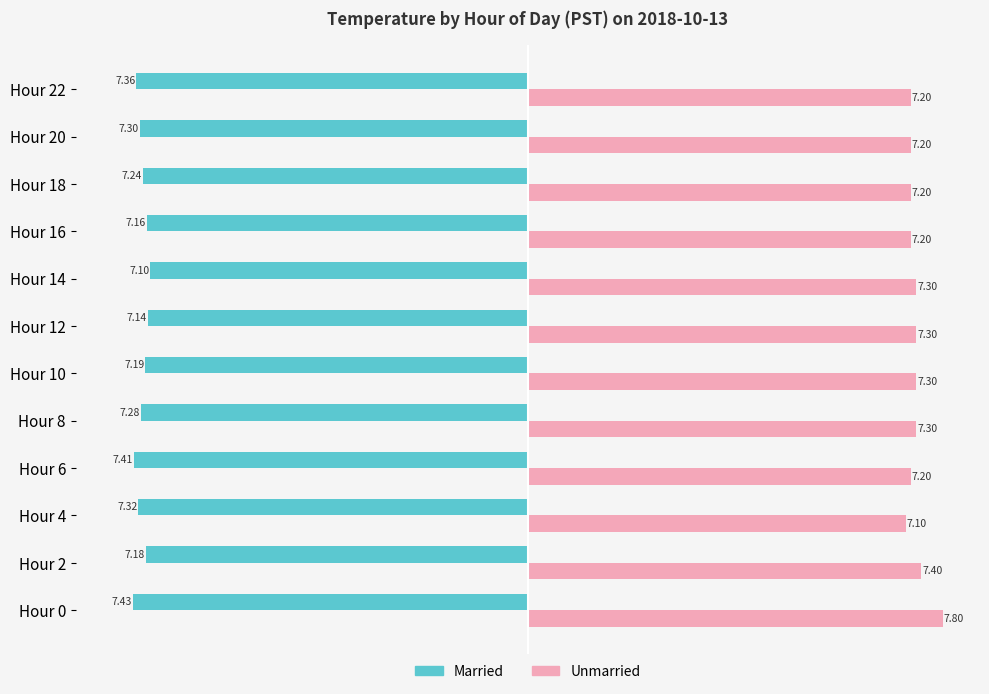

At Hour 4, list the series in order from largest to smallest.

Unmarried, Married